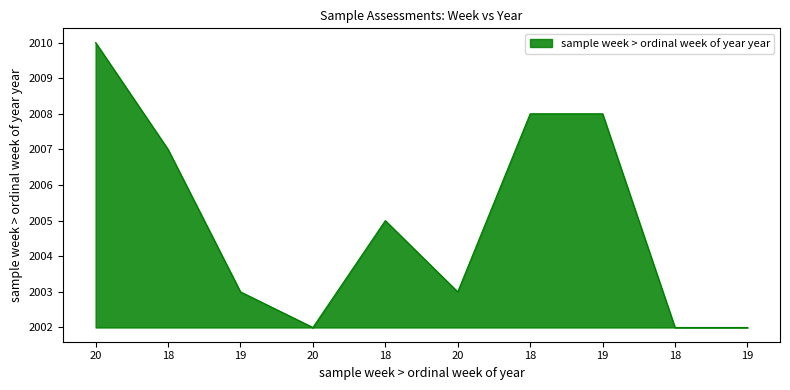

The value at 20 is 2002. True or false?

True